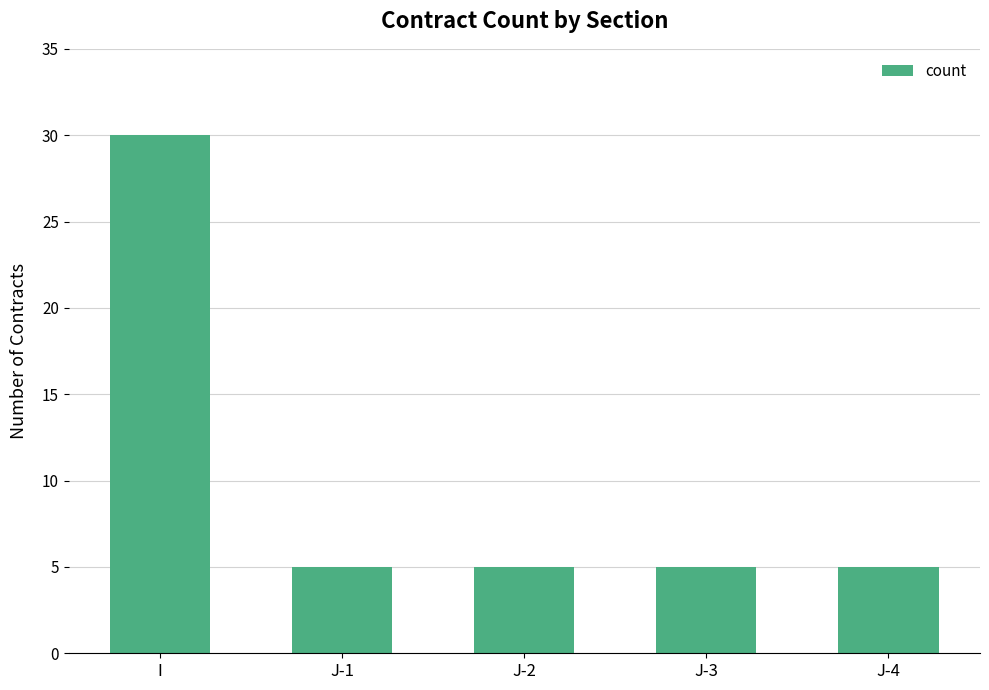

What is the ratio of the value at I to the value at J-2?

6.0